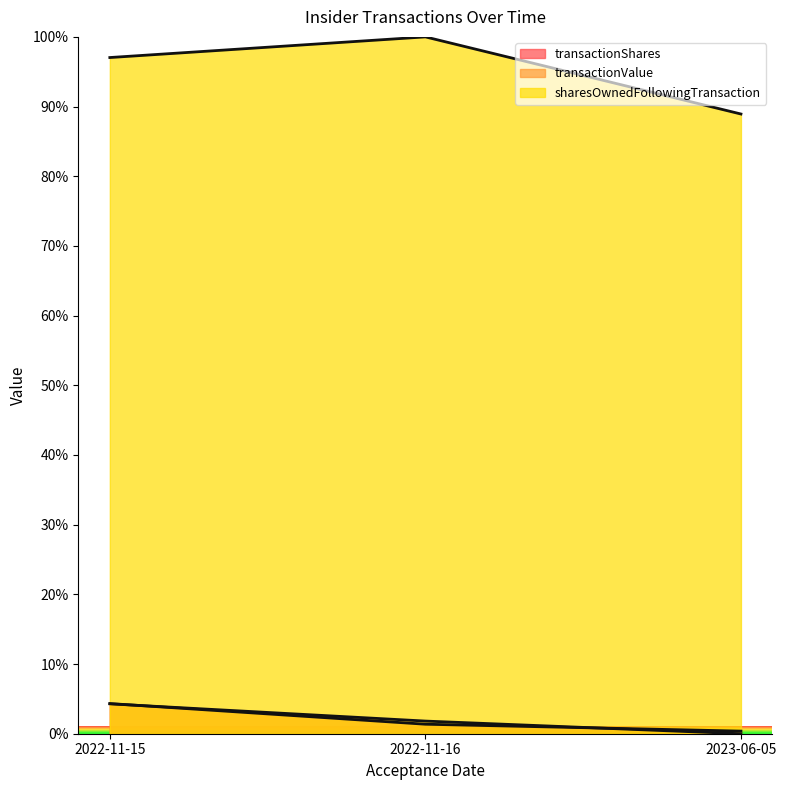

What is the value of the transactionValue point at the 1st from the left?

4.3